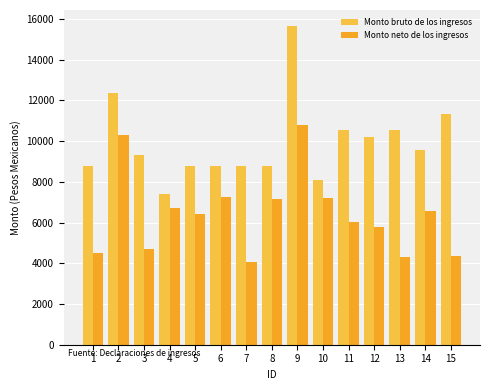

What is the value of the Monto bruto de los ingresos bar at the 1st from the left?

8750.0